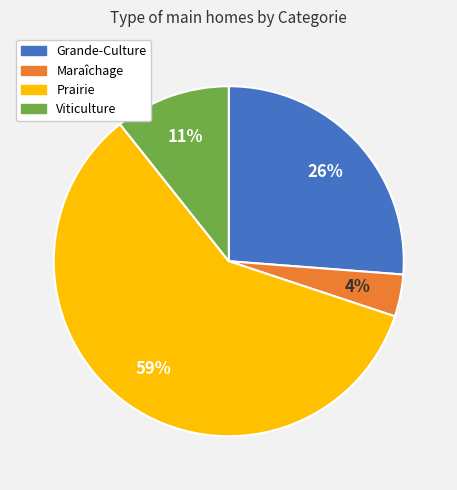

To the nearest percent, what is the average slice percentage?

25%